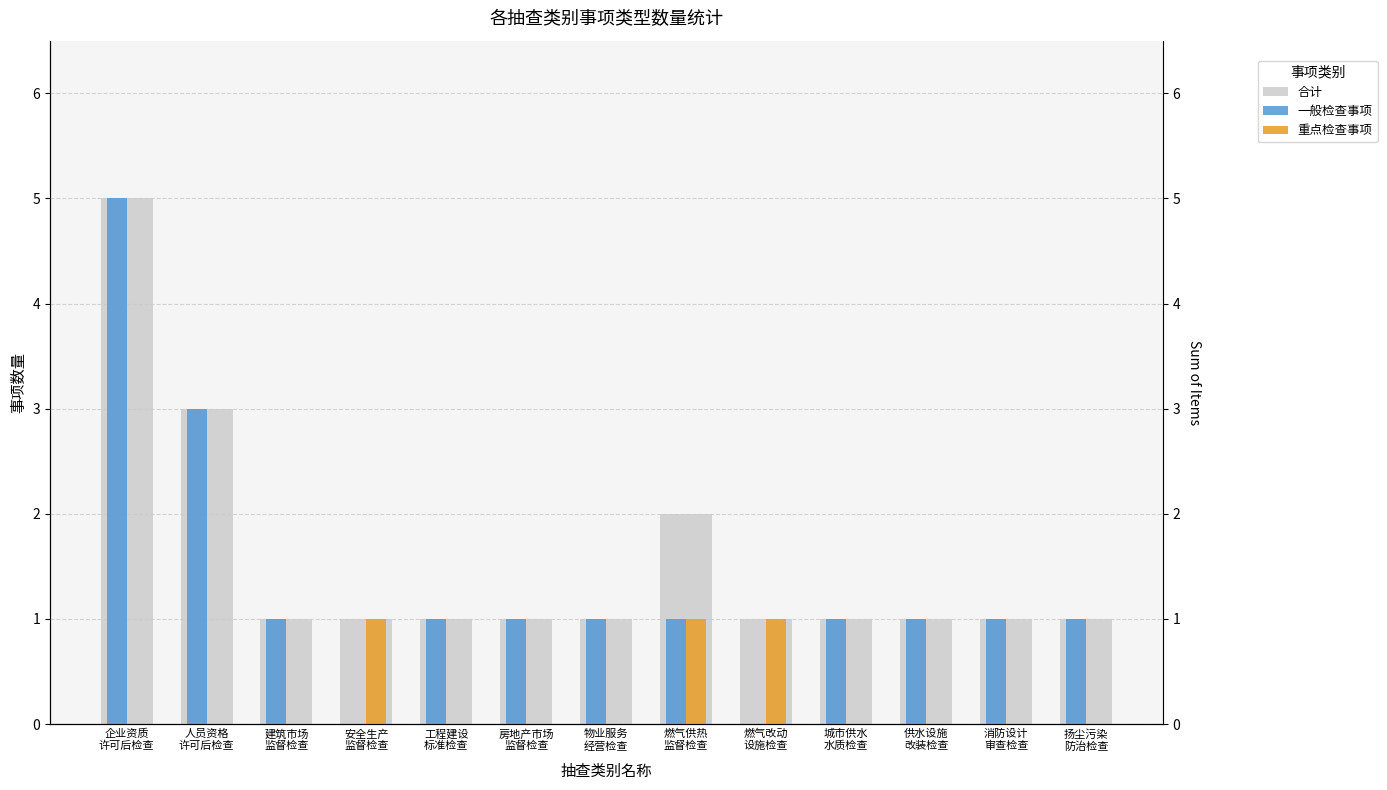

Rank the series at 房地产市场
监督检查 from lowest to highest value.

重点检查事项, 合计, 一般检查事项